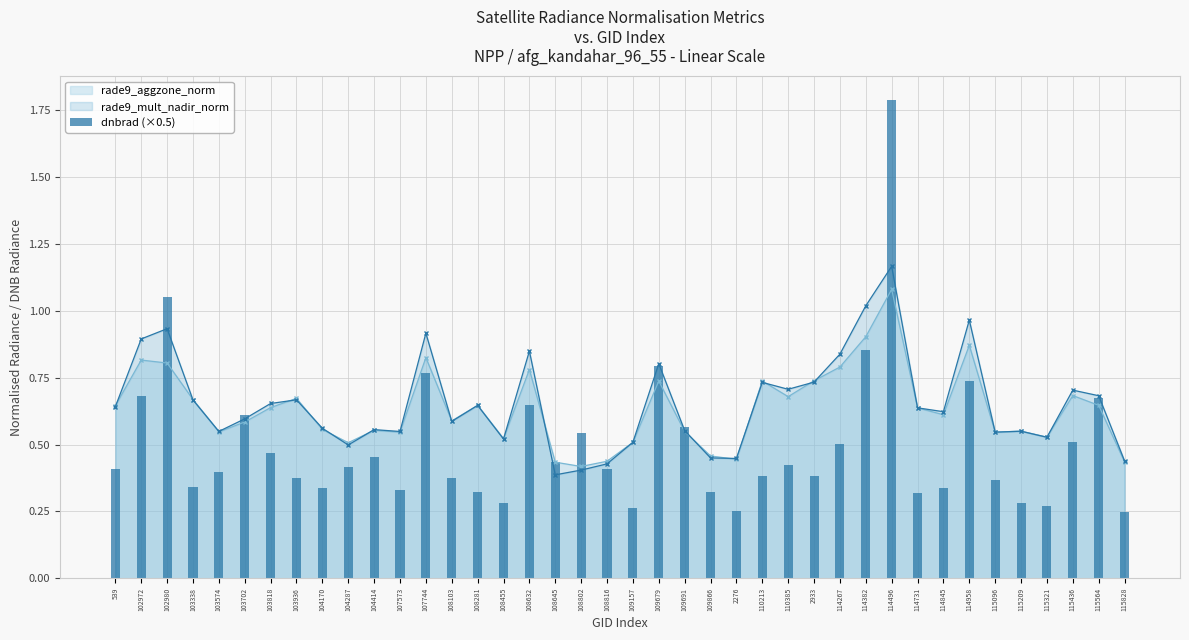

What position from the right is 104414?

30